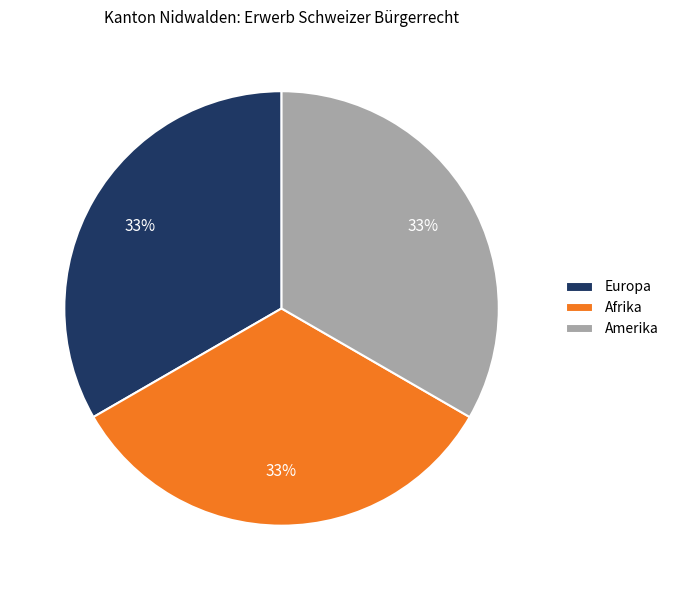

How many segments does this pie chart have?

3